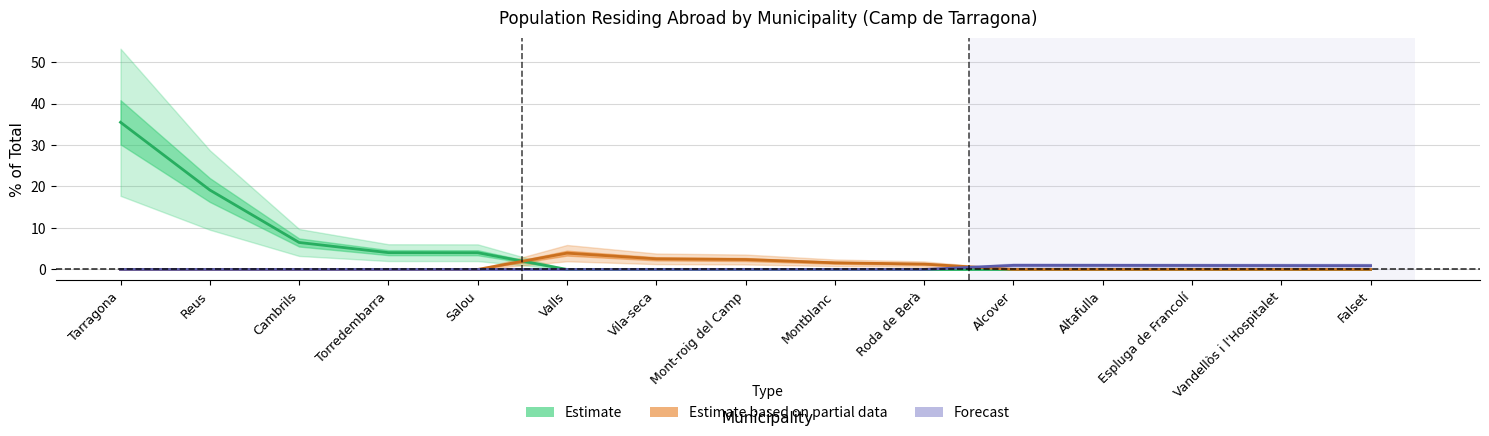

True or false: Estimate based on partial data and Estimate cross at least once.

True